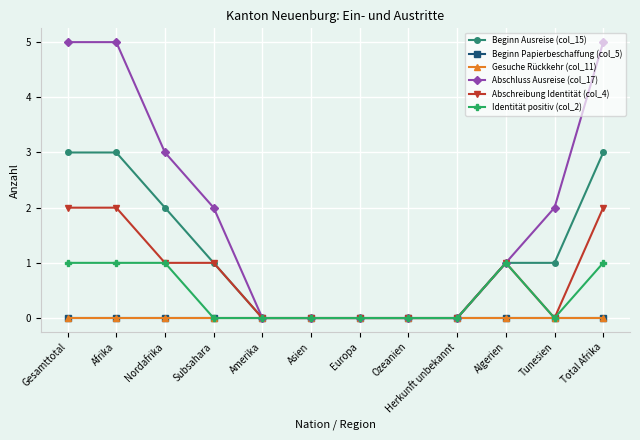

What is the sum of all Beginn Ausreise (col_15) values?

14